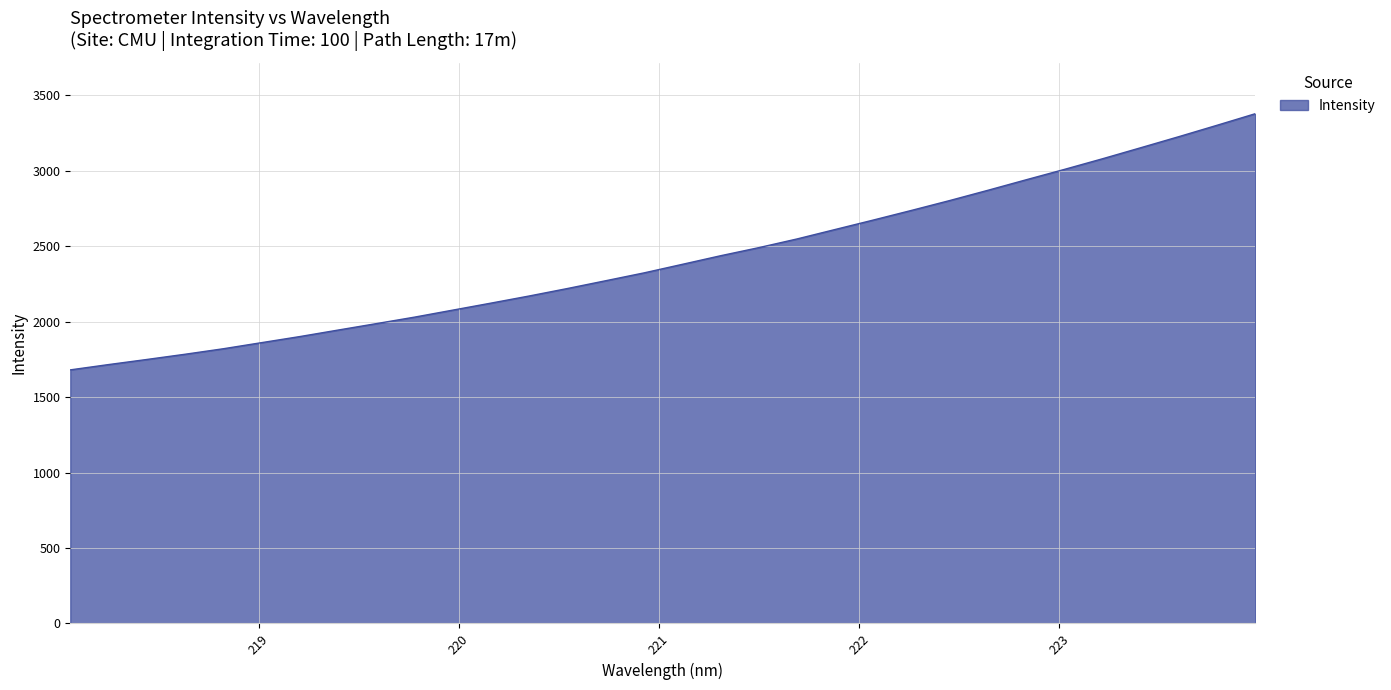

What is the difference between the maximum and minimum values?

1697.6